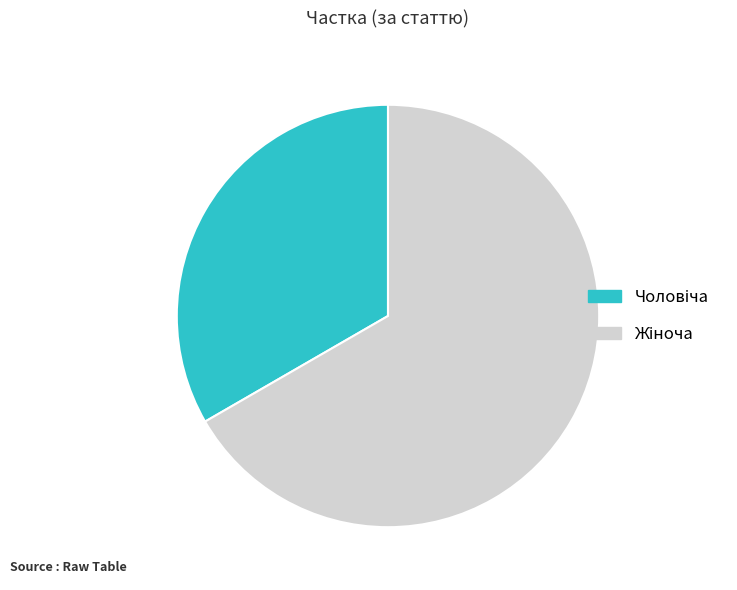

Is there any slice that represents more than half of the pie?

Yes